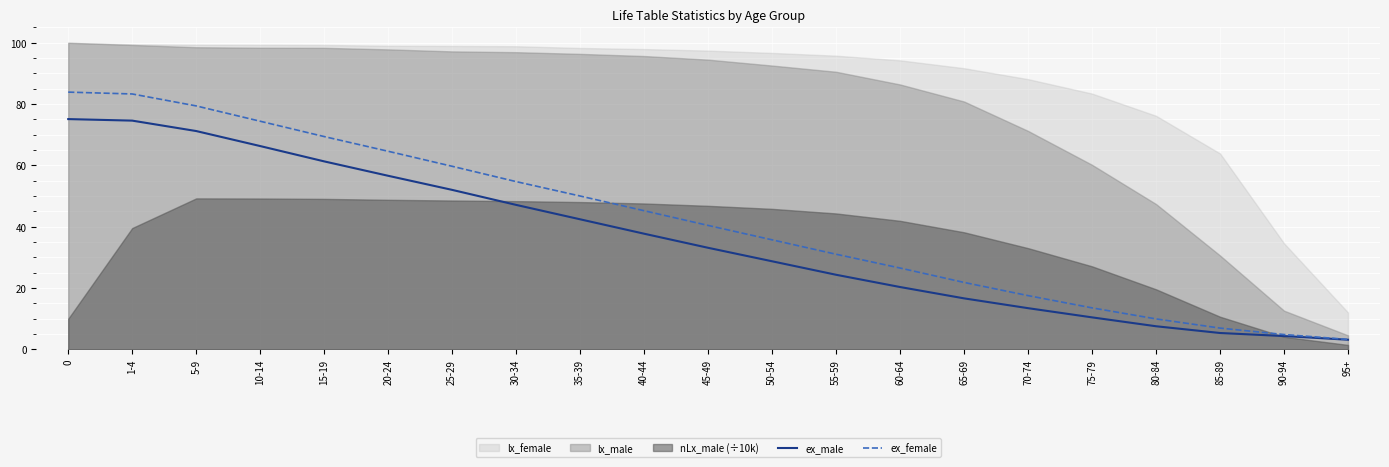

What is the difference between the ex_female values at 35-39 and 30-34?

4.7